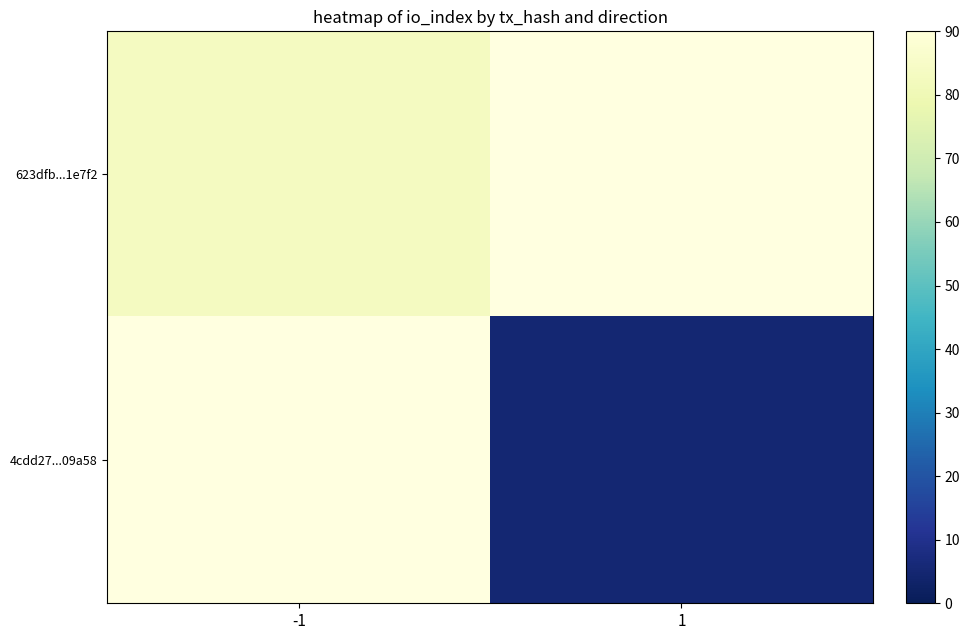

Which series has the largest total across all categories?

623dfb...1e7f2